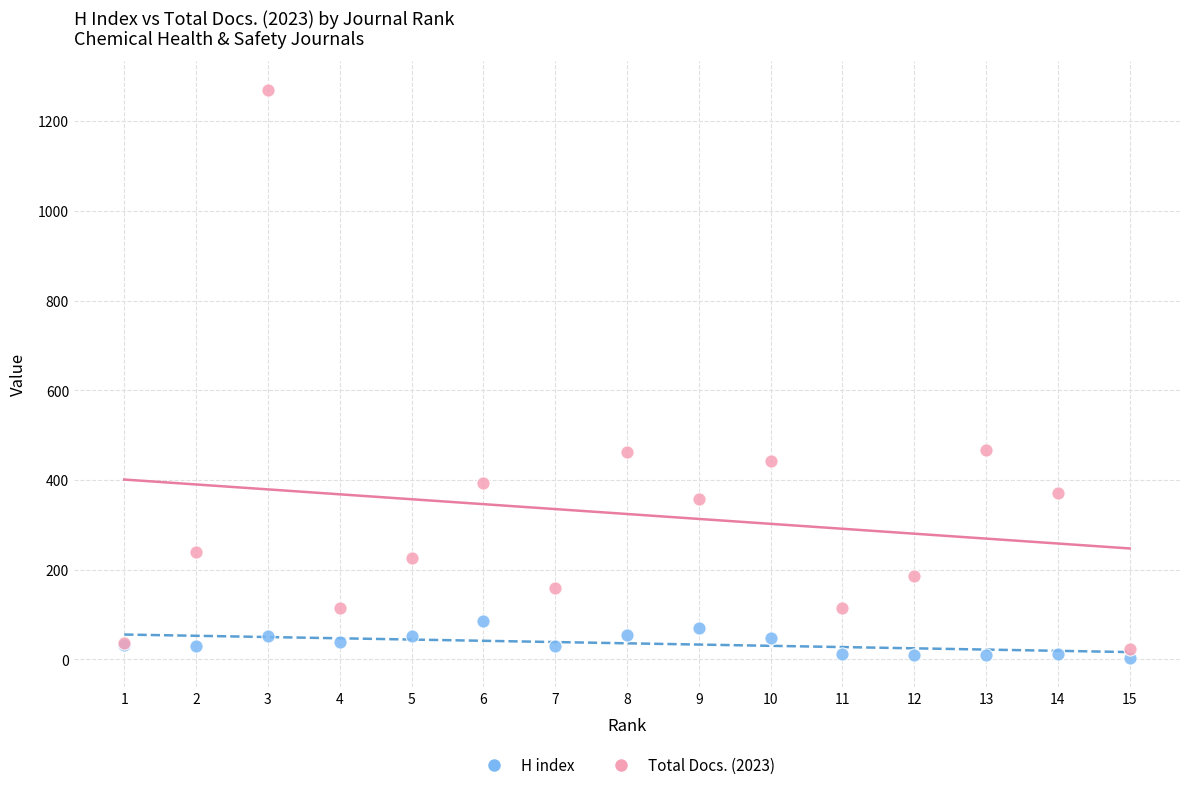

Which series reaches the minimum Y coordinate?

H index